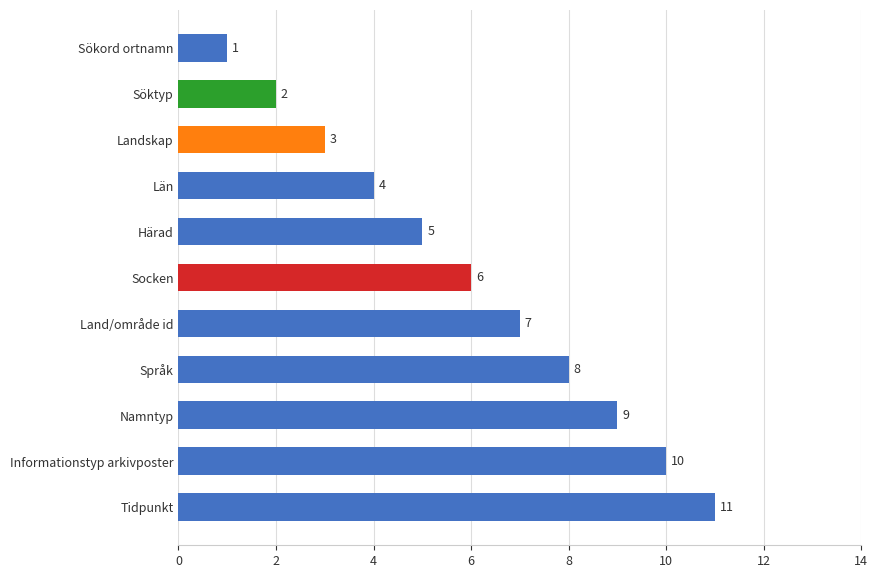

What is the smallest value displayed?

1